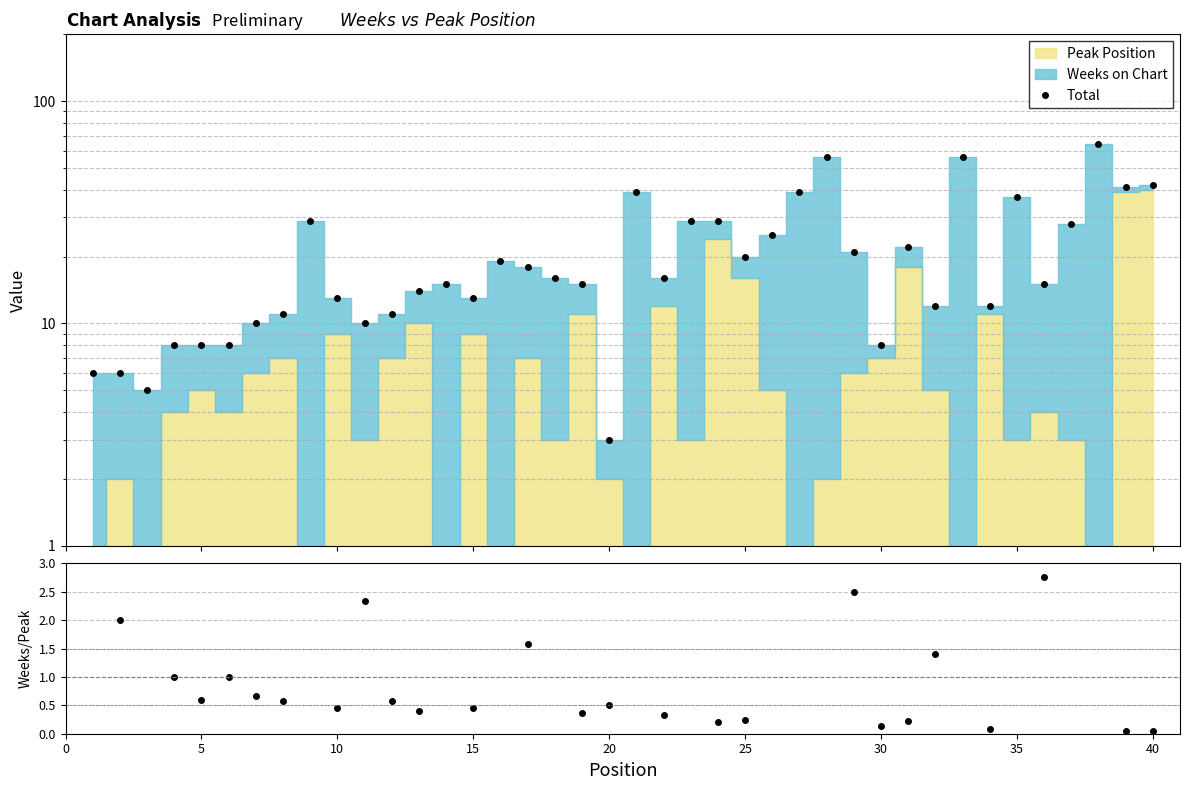

Is the value of Weeks/Peak at 30 greater than the value of Total at 11?

No